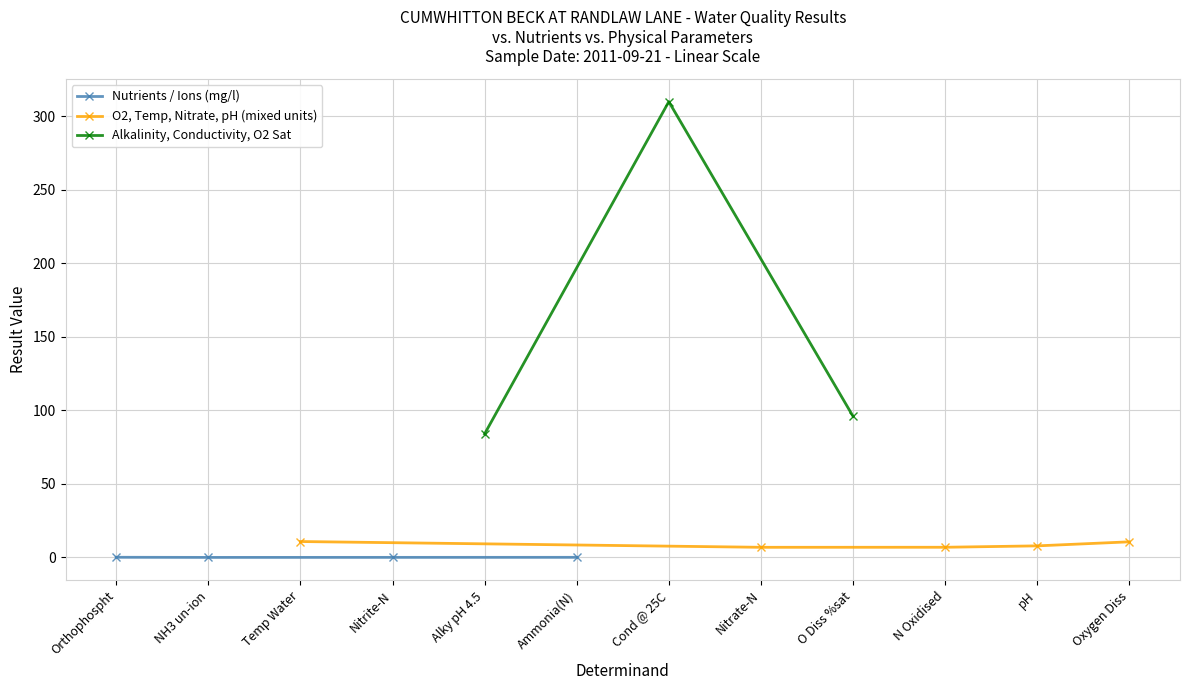

At which label does the data first exceed 7?

Temp Water